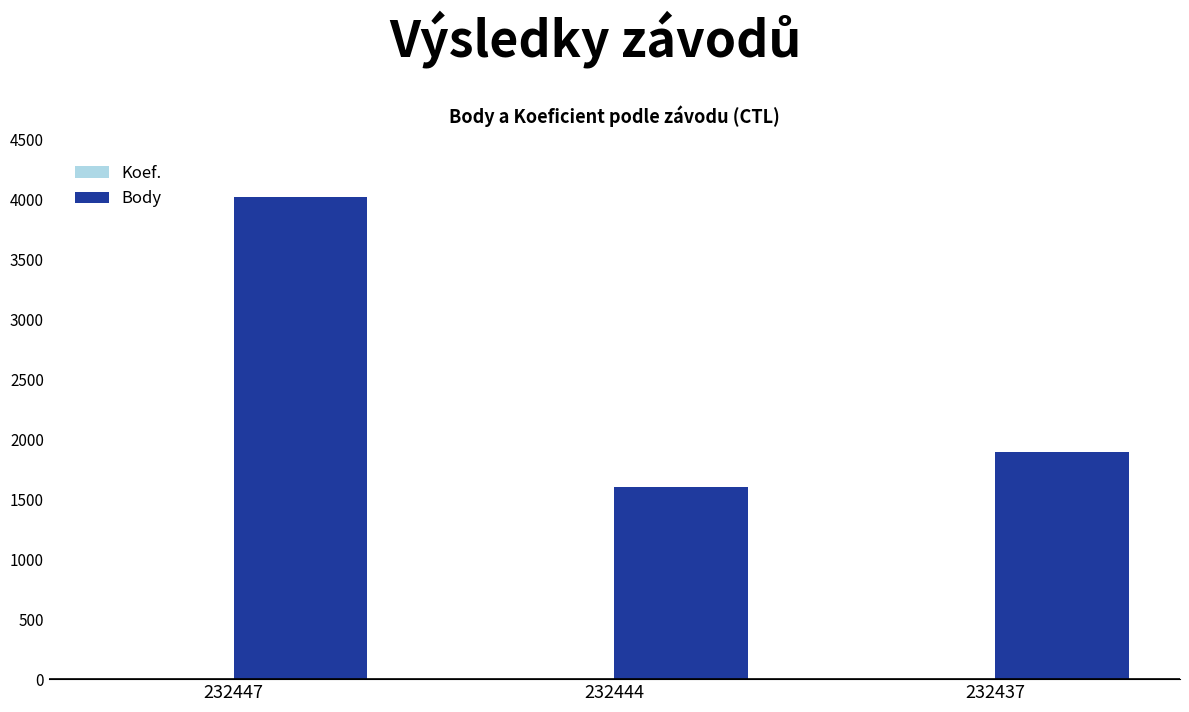

Which series changed the most between 232447 and 232444?

Body